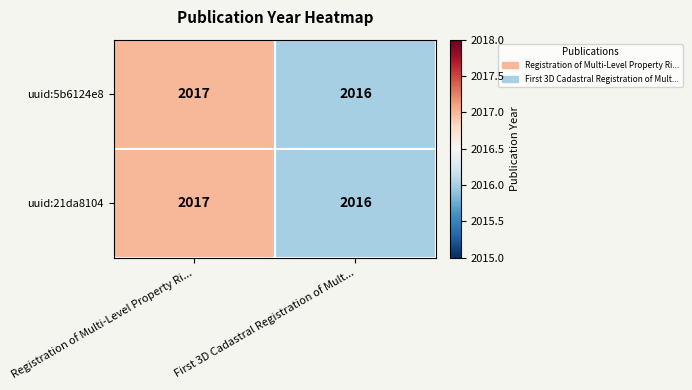

Read the uuid:5b6124e8 value at First 3D Cadastral Registration of Mult....

2016